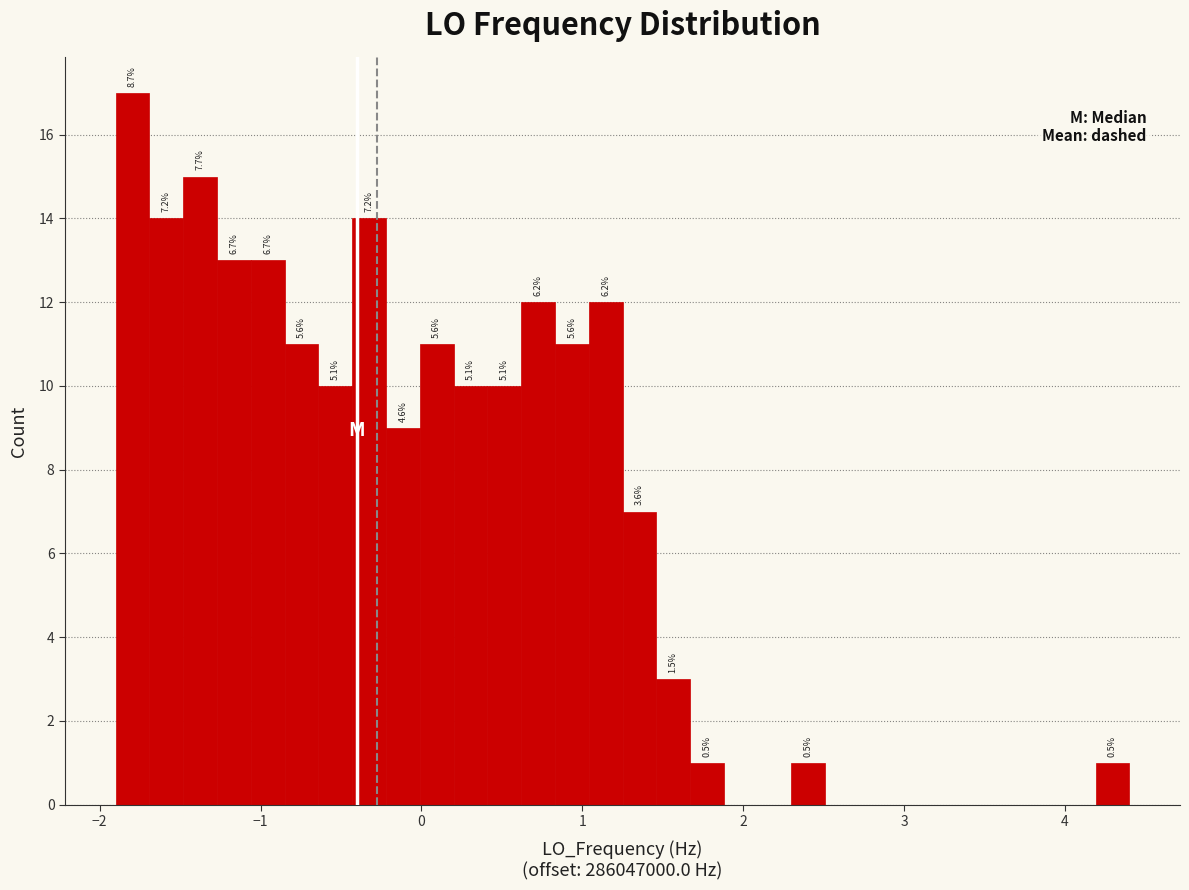

Read against the x-axis, roughly where is the centre of the tallest bar?

-1.8